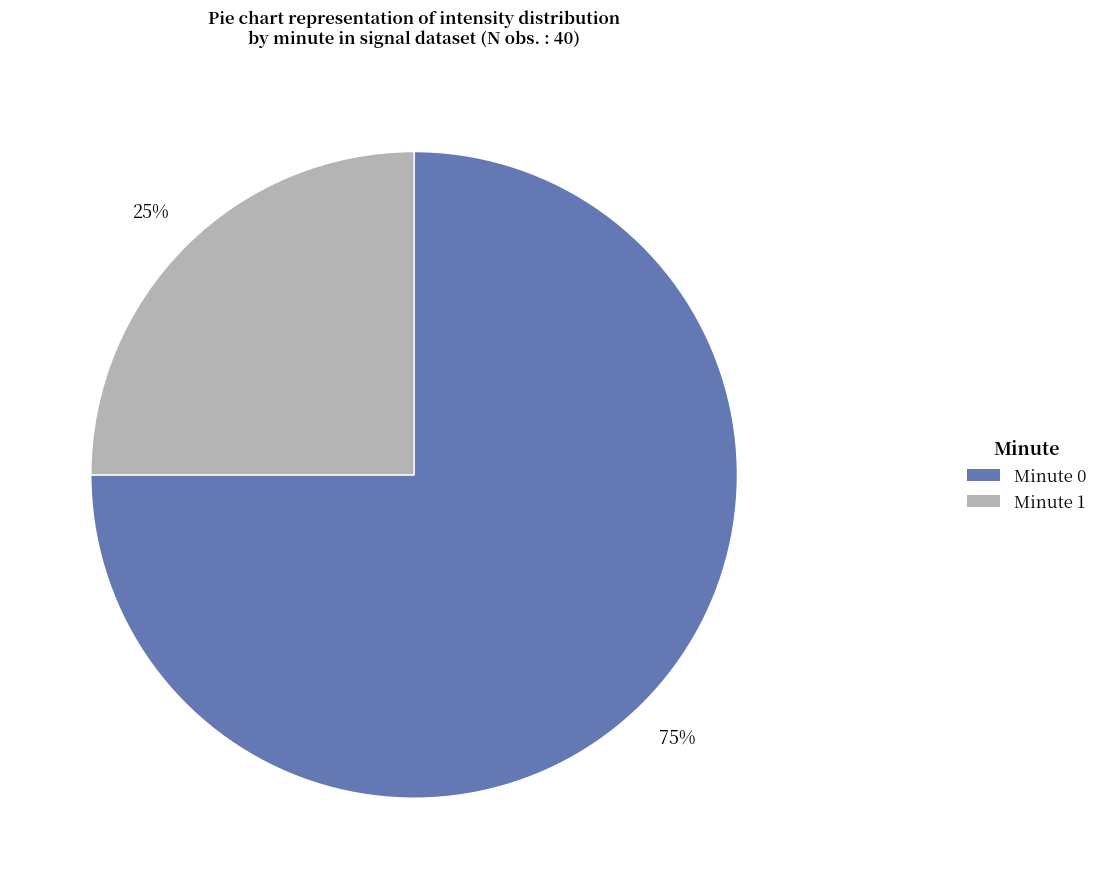

What is the ratio of the value at Minute 1 to the value at Minute 0?

0.3